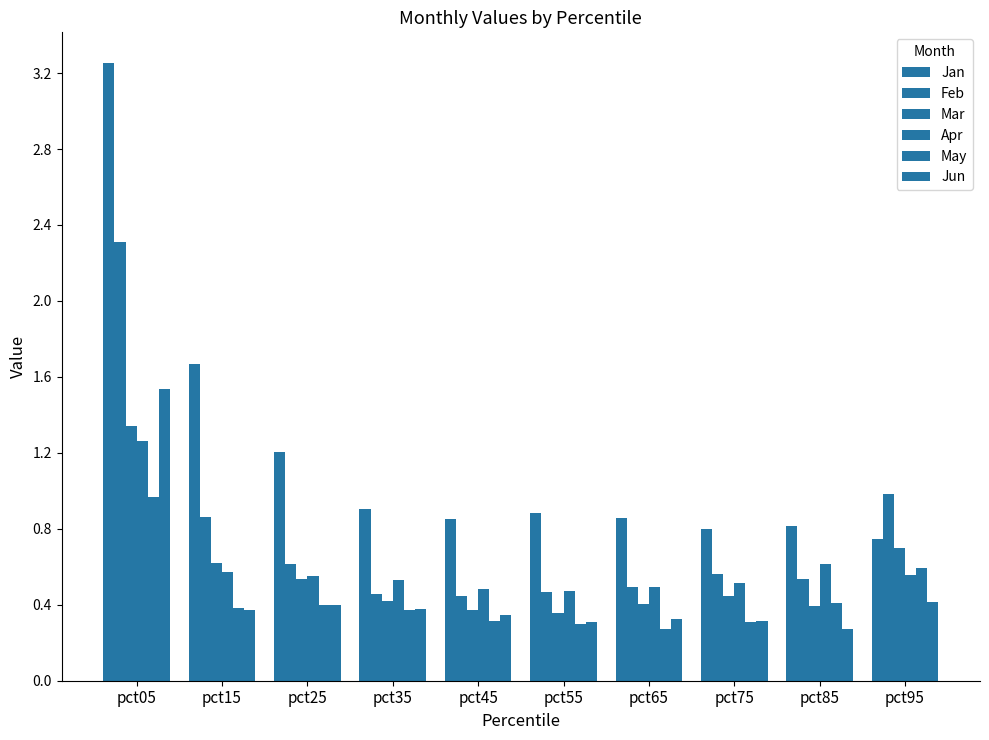

The value of Feb at pct75 is 0.6. True or false?

True